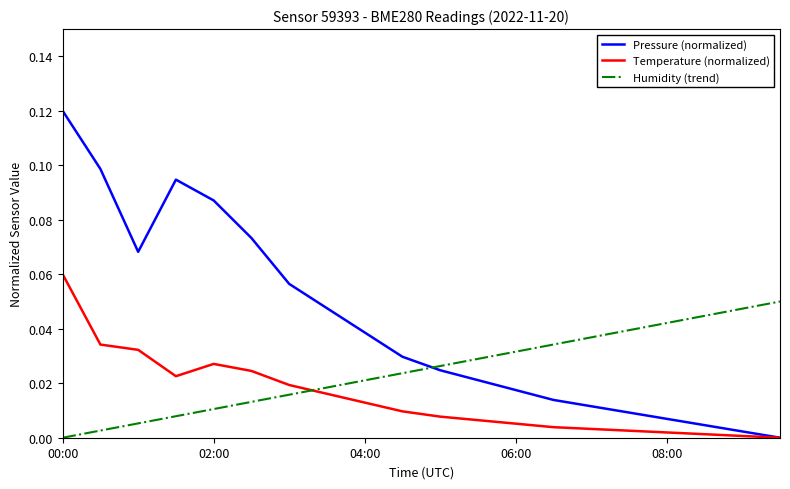

List the series in order of their peak value, lowest first.

Humidity (trend), Temperature (normalized), Pressure (normalized)